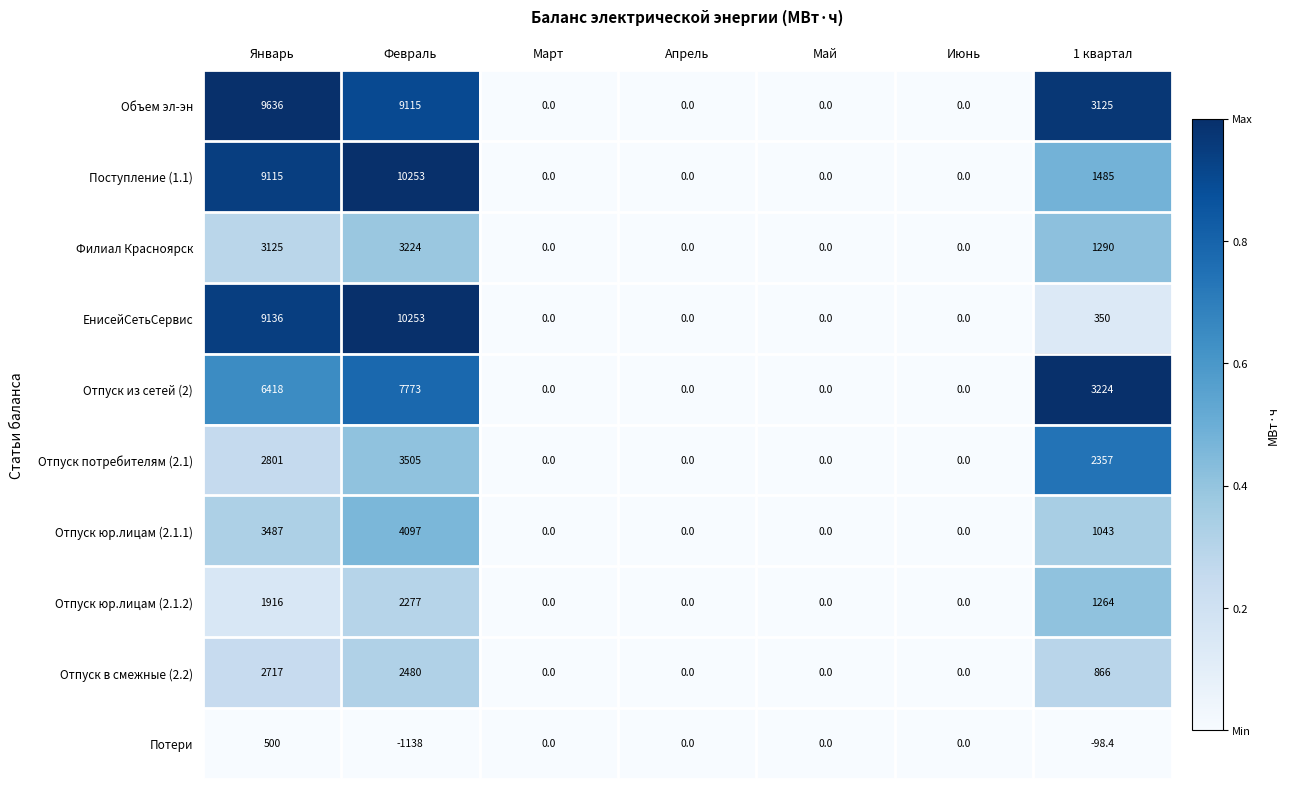

How many Отпуск потребителям (2.1) values are between 0 and 2801?

6